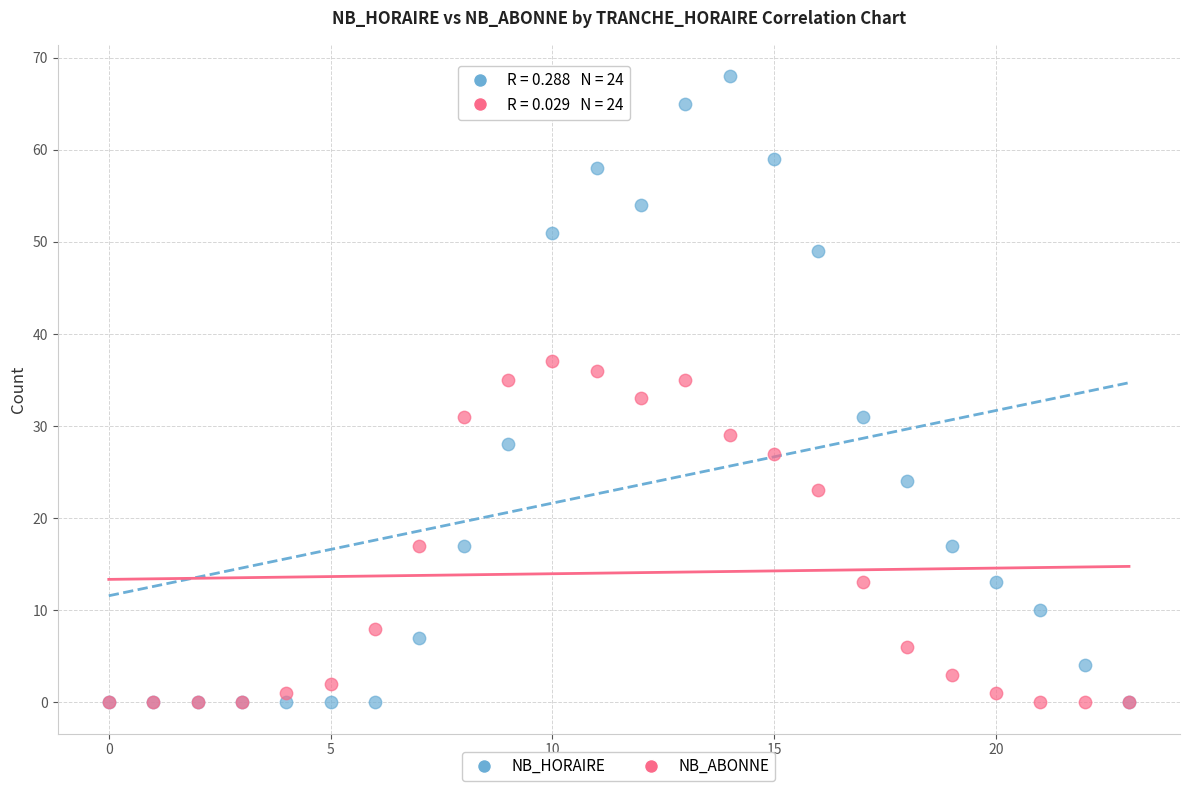

What are all the series names shown in the legend?

NB_HORAIRE, NB_ABONNE